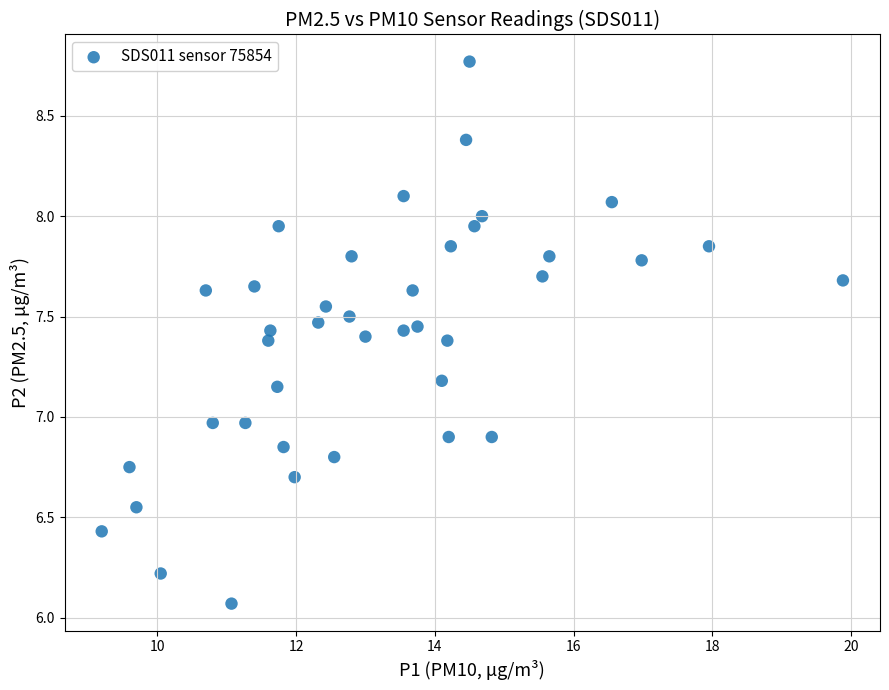

What is the range of X values (max minus min)?

10.7